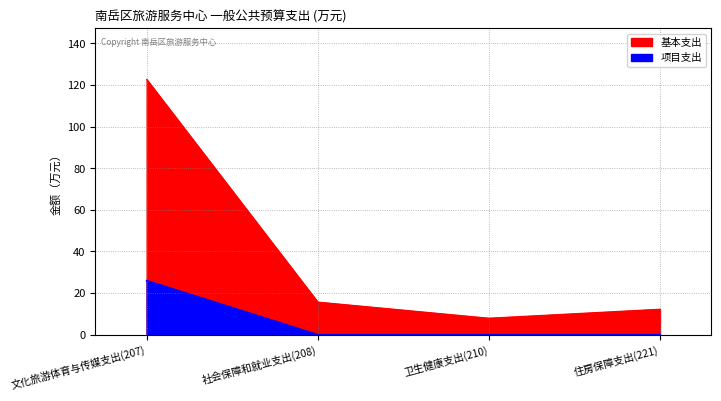

The value of 基本支出 at 社会保障和就业支出(208) is 15.7. True or false?

True